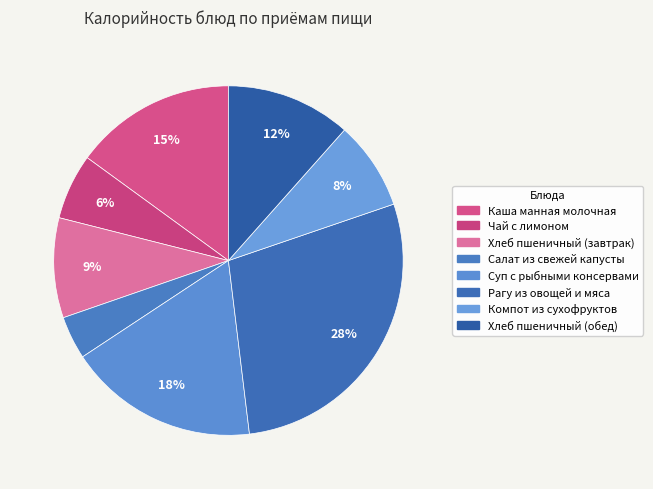

What percentage do Хлеб пшеничный (завтрак) and Хлеб пшеничный (обед) together represent?

20.8%